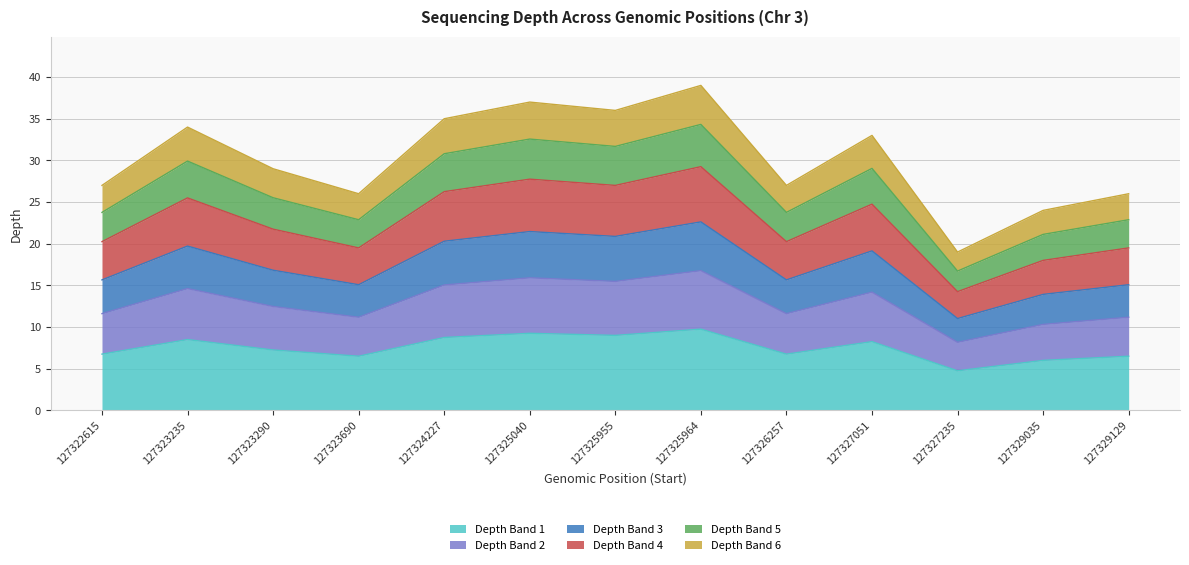

At which category does the chart reach its peak across all series?

127325964